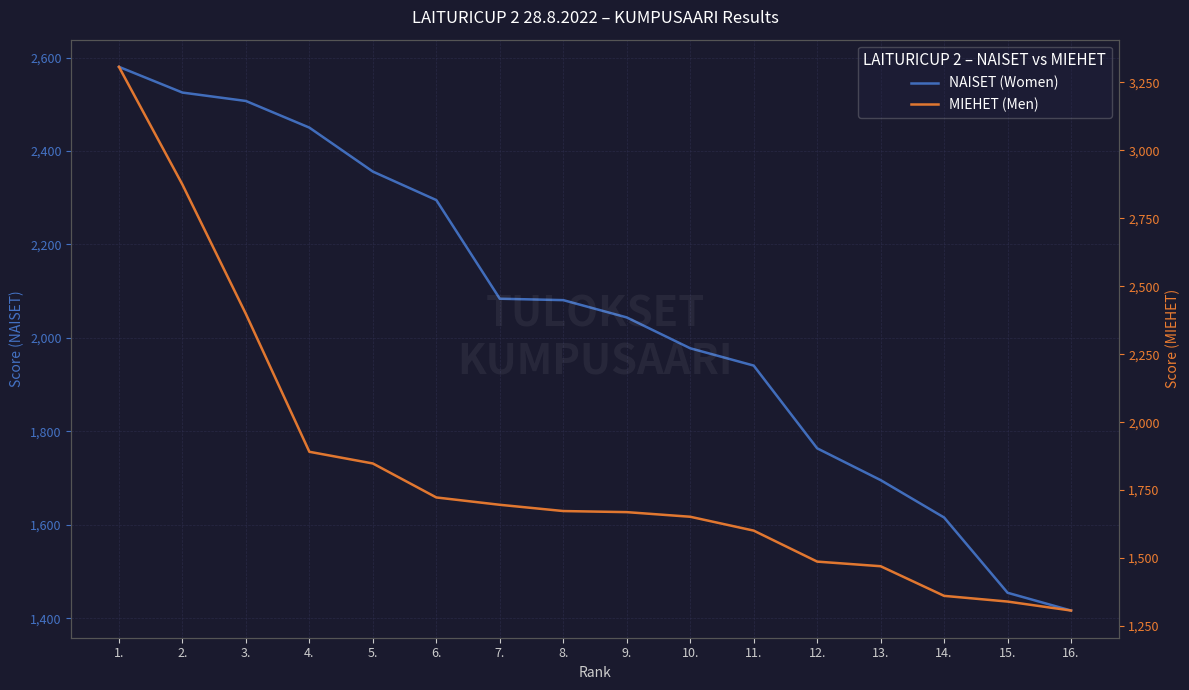

Where is NAISET (Women) nearest to the value 1998?

10.